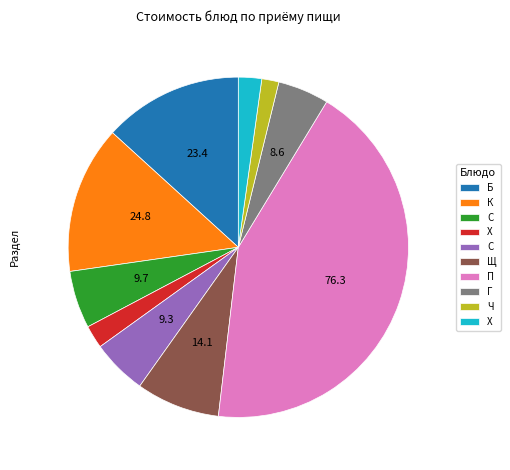

Is there any slice that represents more than half of the pie?

No